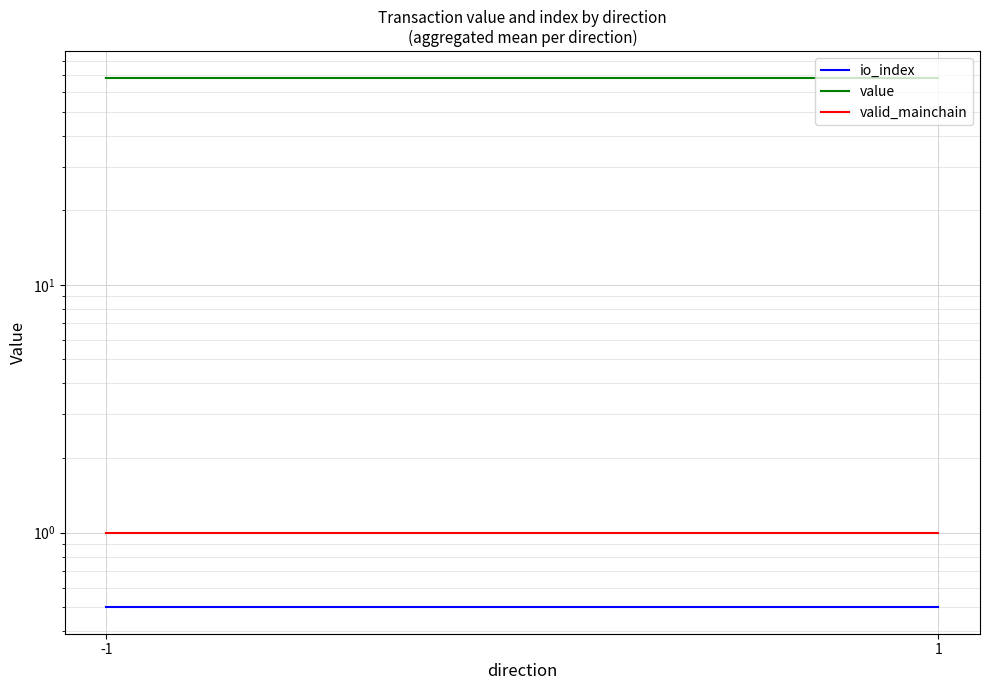

At -1, list the series in order from smallest to largest.

io_index, valid_mainchain, value